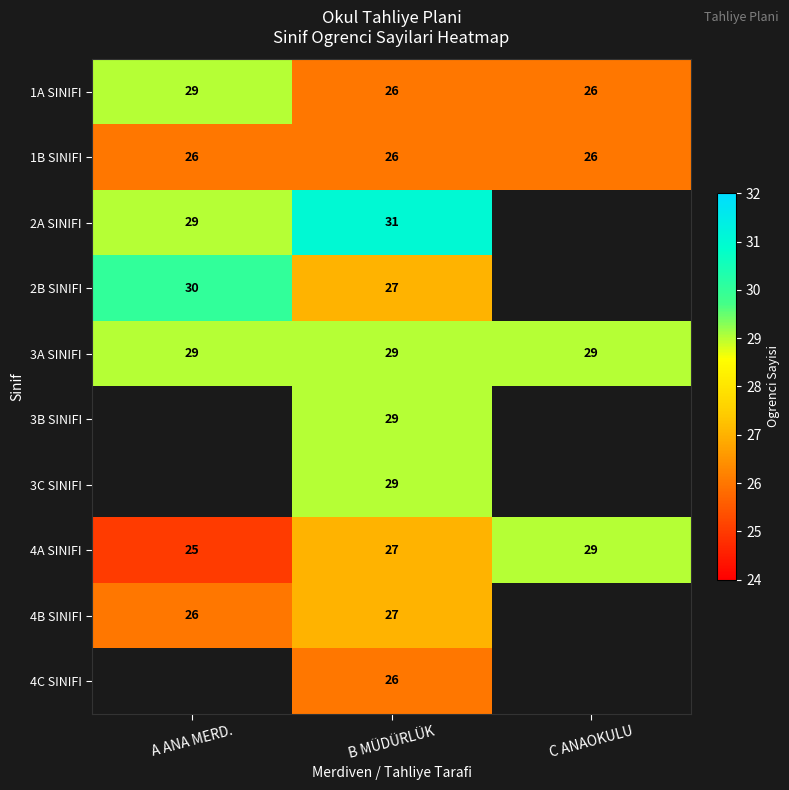

At which category does the chart reach its minimum across all series?

A ANA MERD.